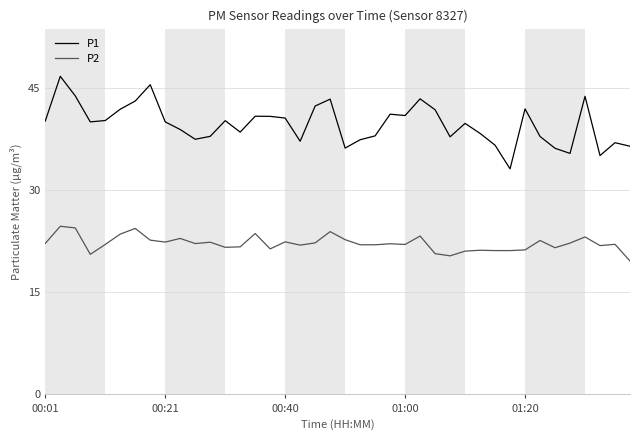

Which series has the largest range (max minus min)?

P1